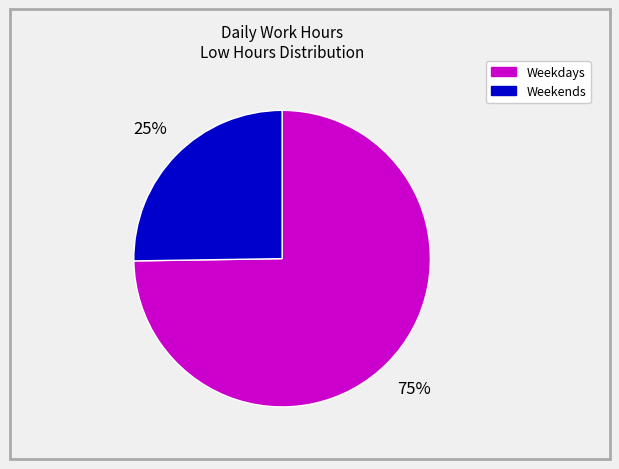

How many slices are in this pie chart?

2